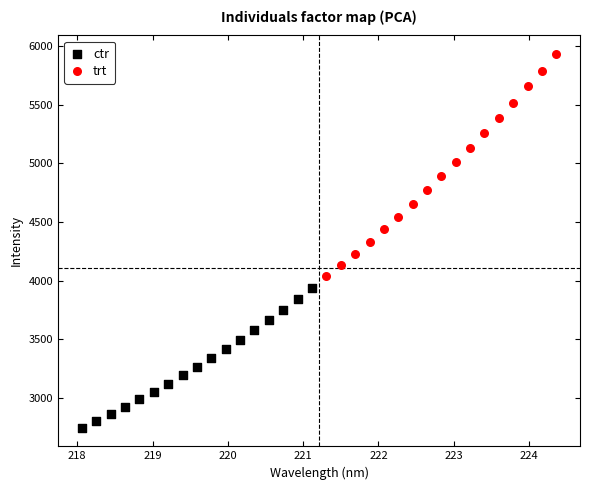

Which series has the largest Y range (max minus min)?

trt